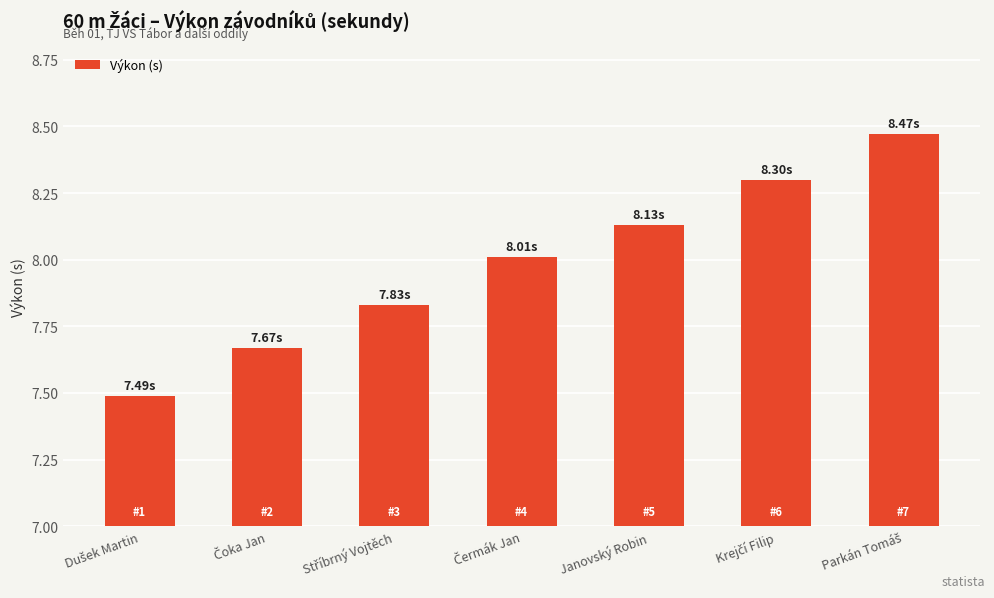

What is the difference between the maximum and minimum values?

1.0